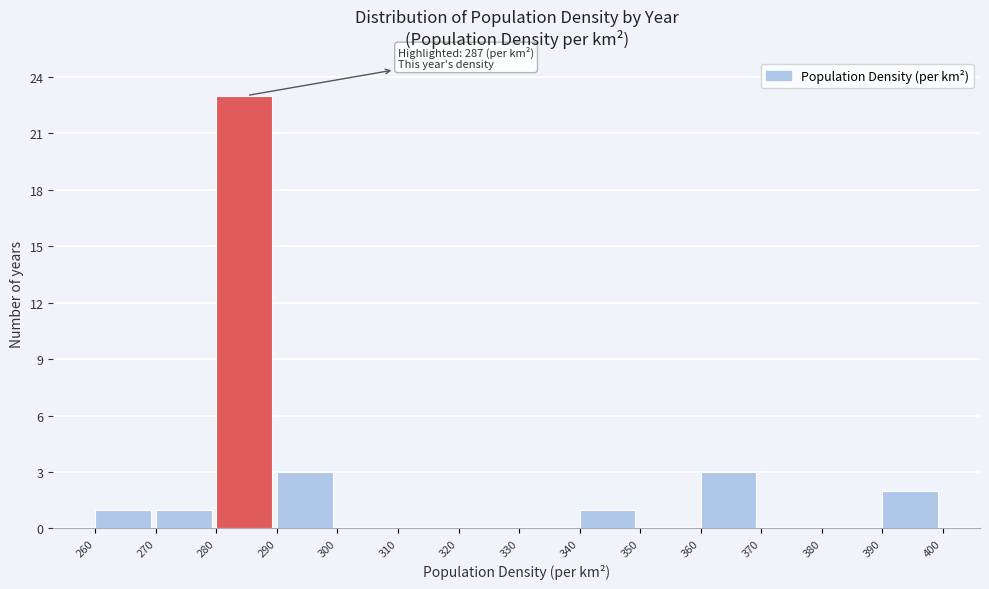

Over which range of the x-axis is the bar tallest?

280 to 290